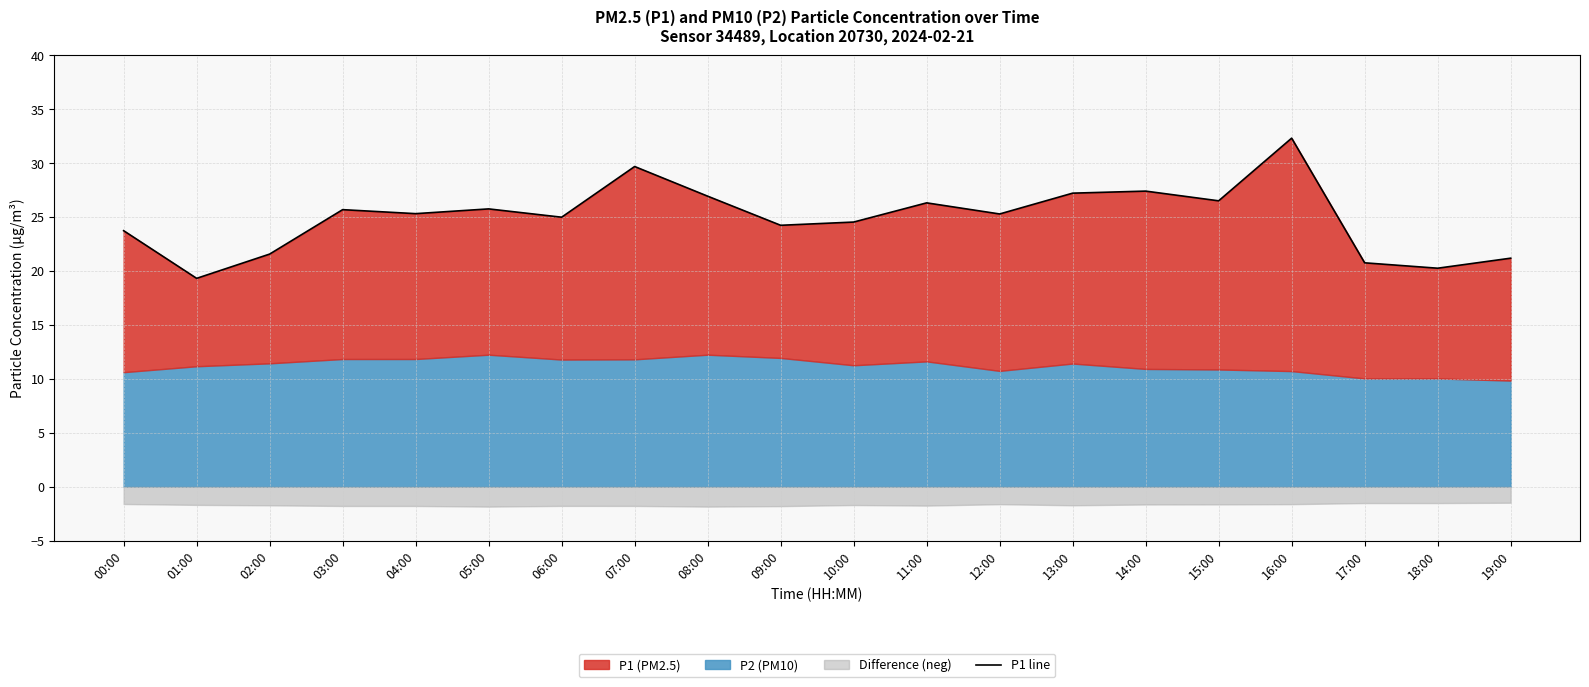

Does the chart have visible grid lines?

Yes